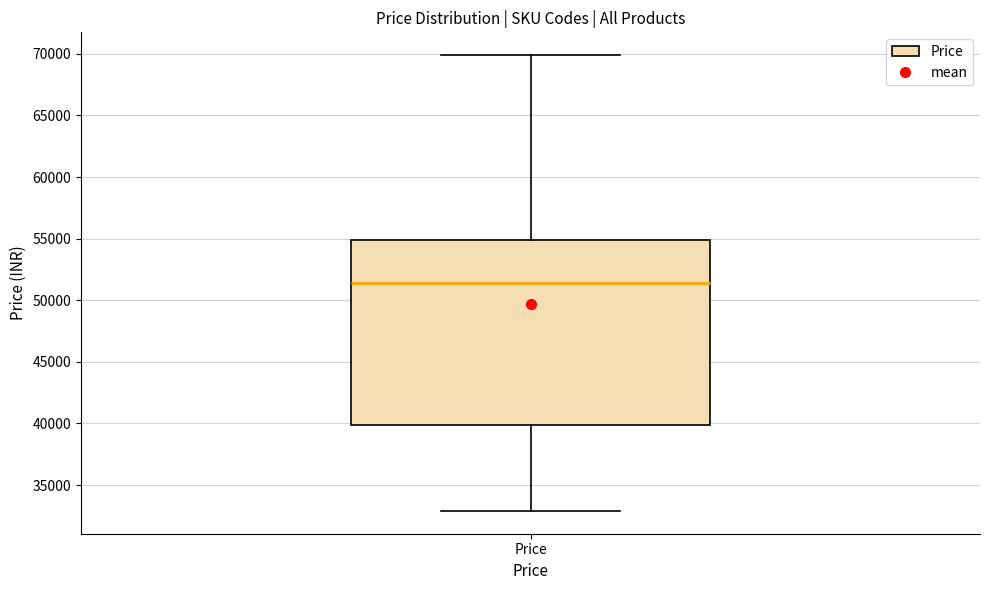

Read this box plot against the y-axis: the position of the median line, the range covered by the box, and the ends of both whiskers. The values are not printed on the chart, so give them approximately, as read against the axis.

median 51500, box 40000 to 55000, whiskers 33000 to 70000